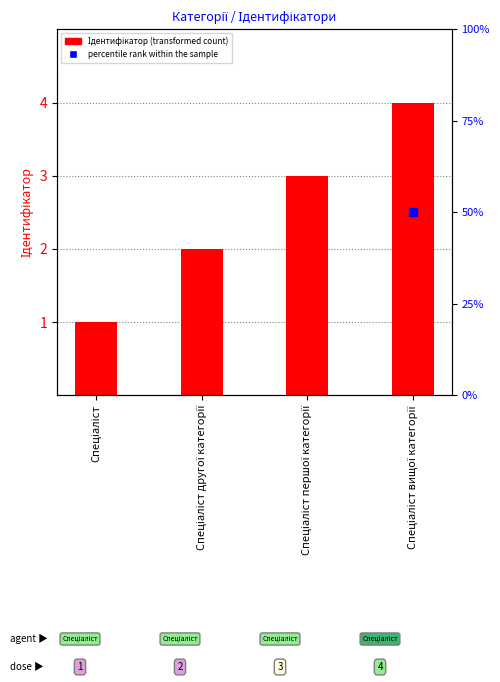

Count the number of categories in the chart.

4